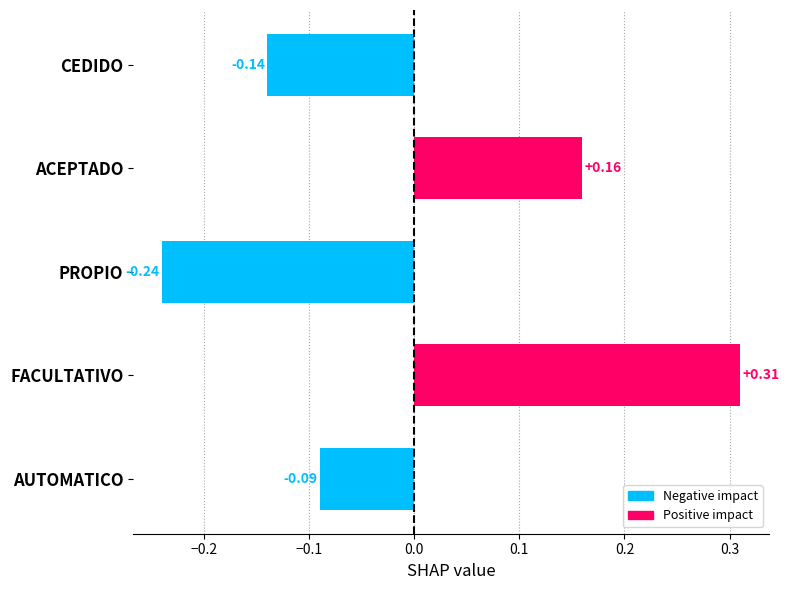

Which label corresponds to the smallest value in the chart?

PROPIO